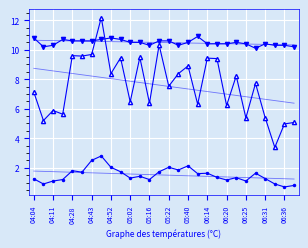

The value of SDS_P2 at 05:22 is 2.8. True or false?

True